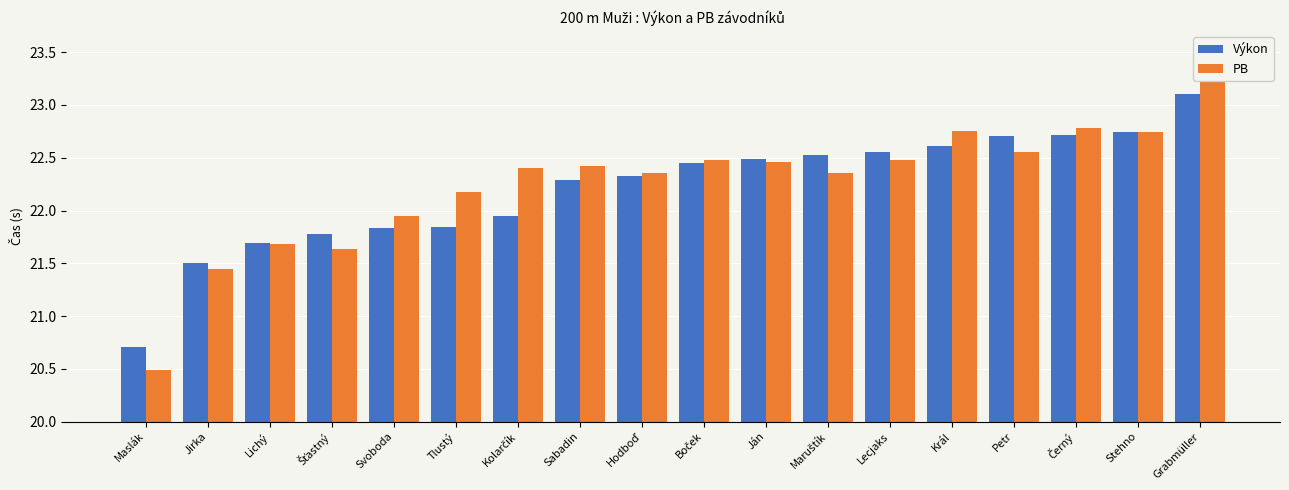

Between Král and Grabmüller, which series saw the biggest shift?

PB